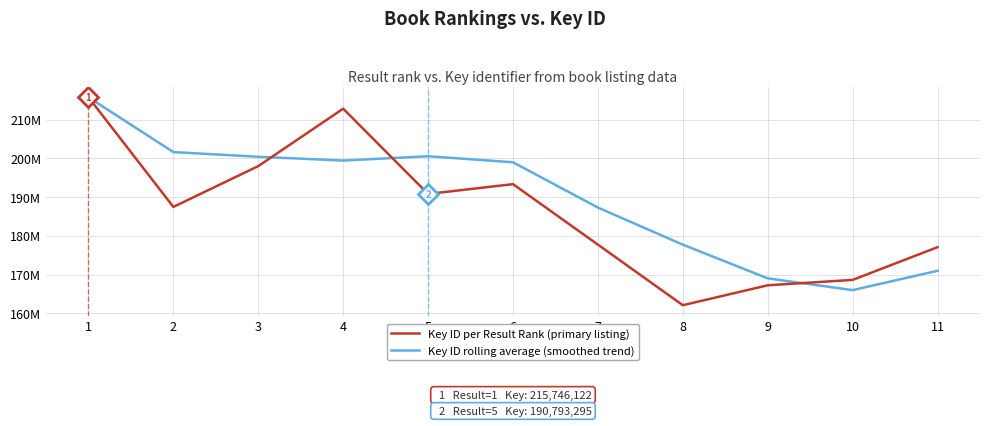

Is the value of Key ID per Result Rank (primary listing) at 1 greater than the value of Key ID rolling average (smoothed trend) at 2?

Yes